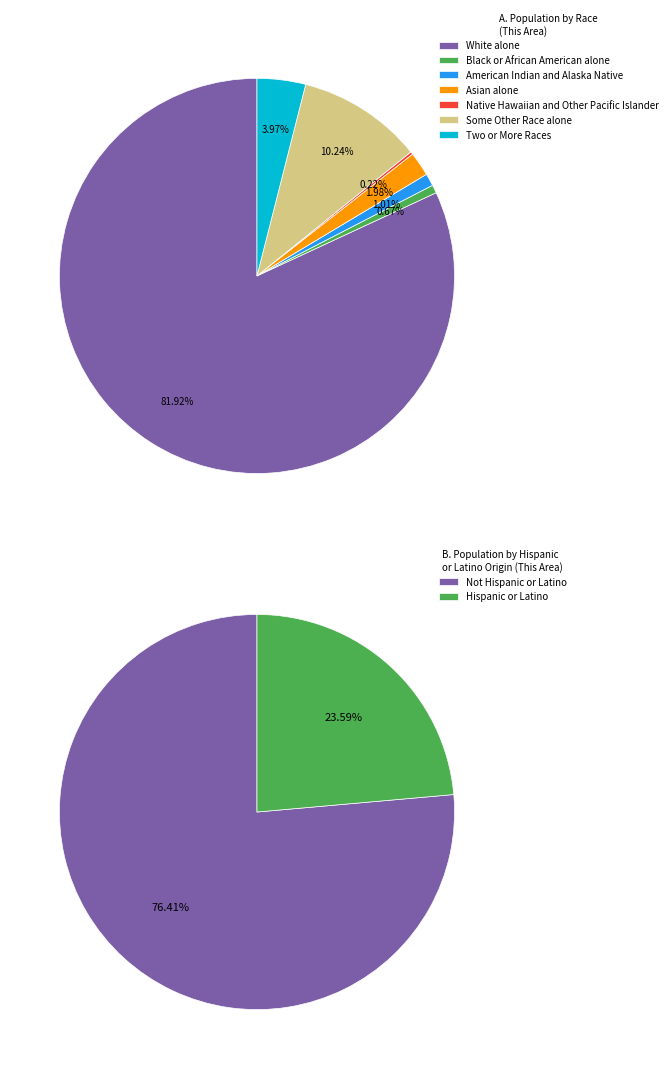

Is it true that White alone is 75% of the pie?

False